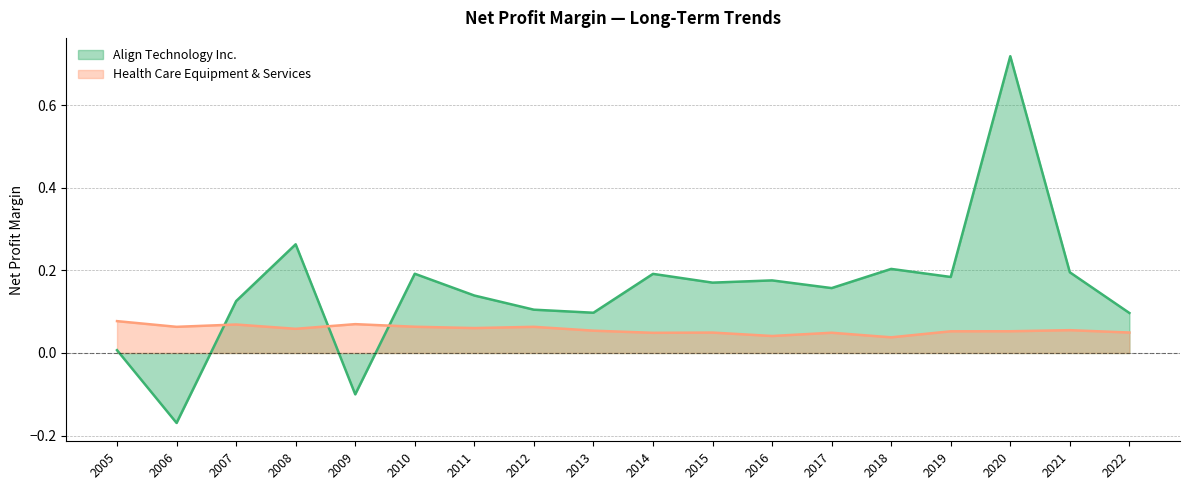

What is the greatest value displayed?

0.7